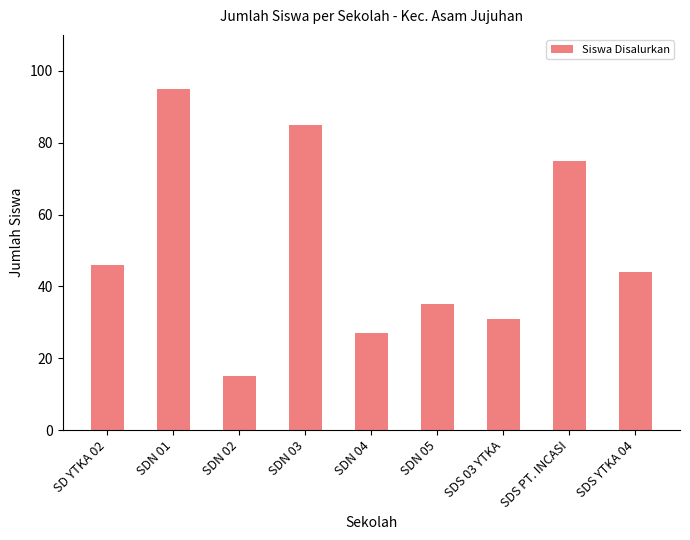

What is the change in value from SDN 03 to SDN 04?

-58